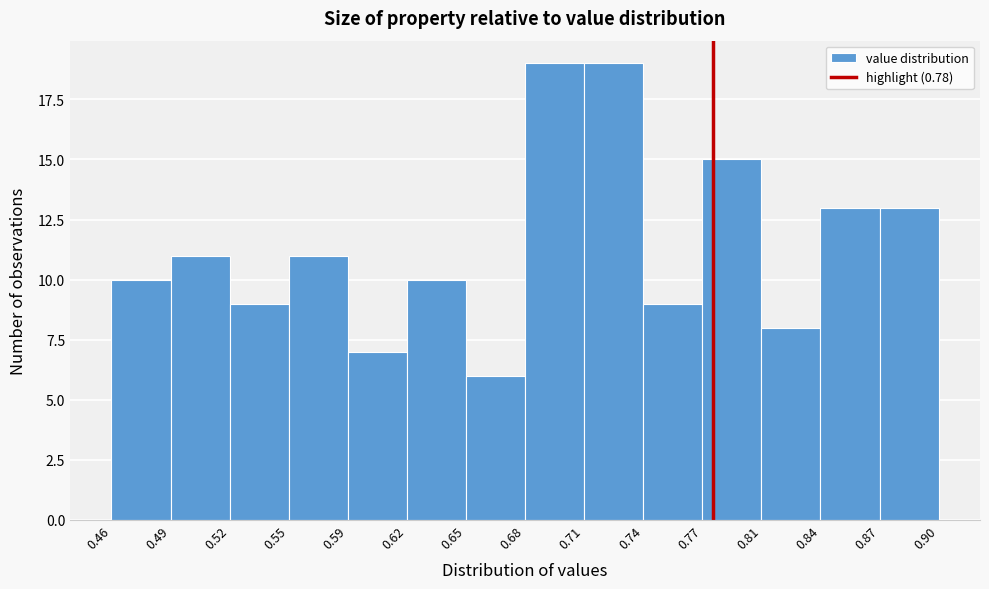

Reading left to right, list every bar in this chart as the range it spans on the x-axis followed by its height. The values are not printed on the chart, so give them approximately, as read against the axis.

0.46 to 0.49: 10
0.49 to 0.52: 11
0.52 to 0.55: 9
0.55 to 0.59: 11
0.59 to 0.62: 7
0.62 to 0.65: 10
0.65 to 0.68: 6
0.68 to 0.71: 19
0.71 to 0.74: 19
0.74 to 0.77: 9
0.77 to 0.81: 15
0.81 to 0.84: 8
0.84 to 0.87: 13
0.87 to 0.90: 13